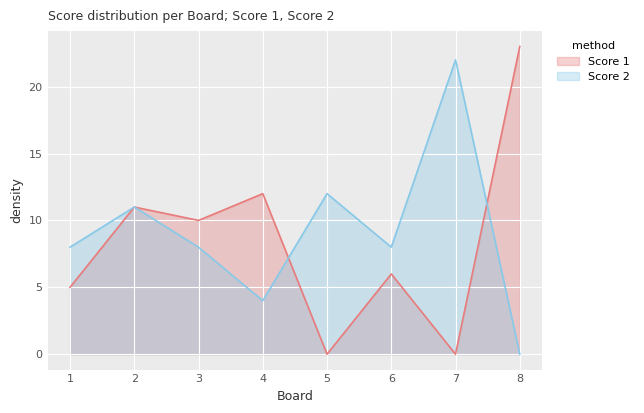

Which series ends up on top after the final intersection of Score 2 and Score 1?

Score 1